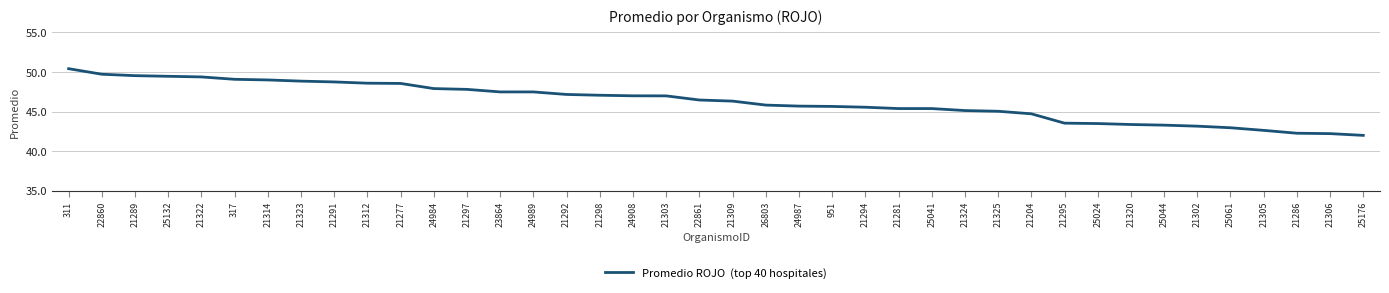

What position from the right is 25041?

14